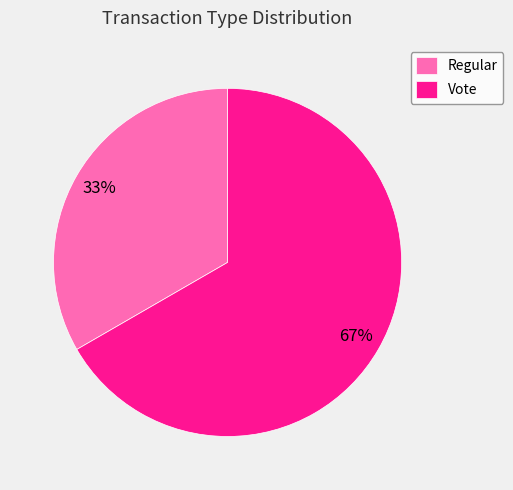

Which category has the biggest portion of the pie?

Vote